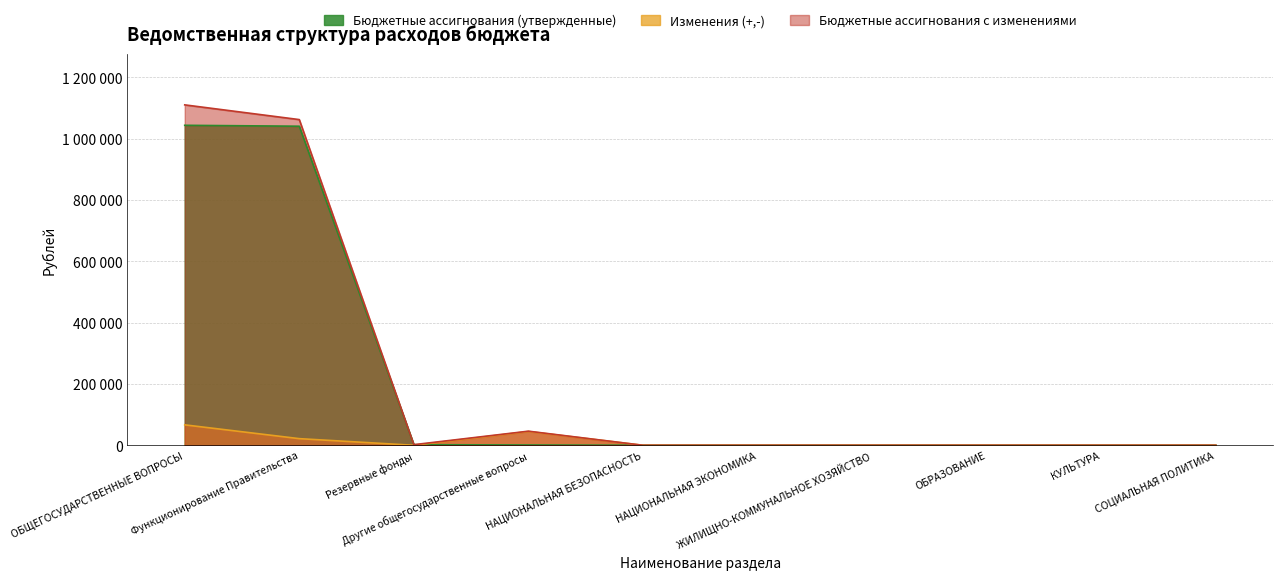

Which series ends up on top after the final intersection of Бюджетные ассигнования (утвержденные) and Изменения (+,-)?

Изменения (+,-)